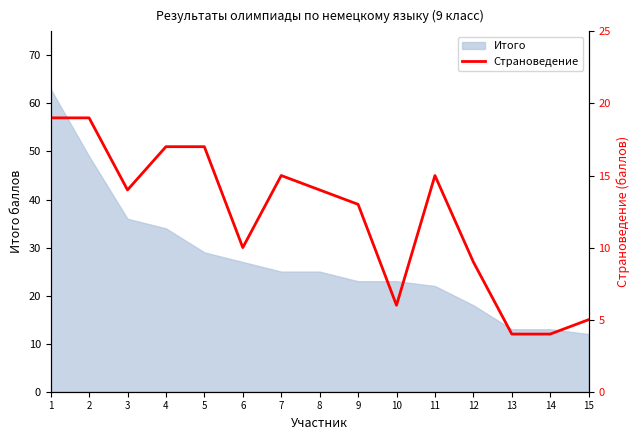

Where is the data nearest to the value 11?

6